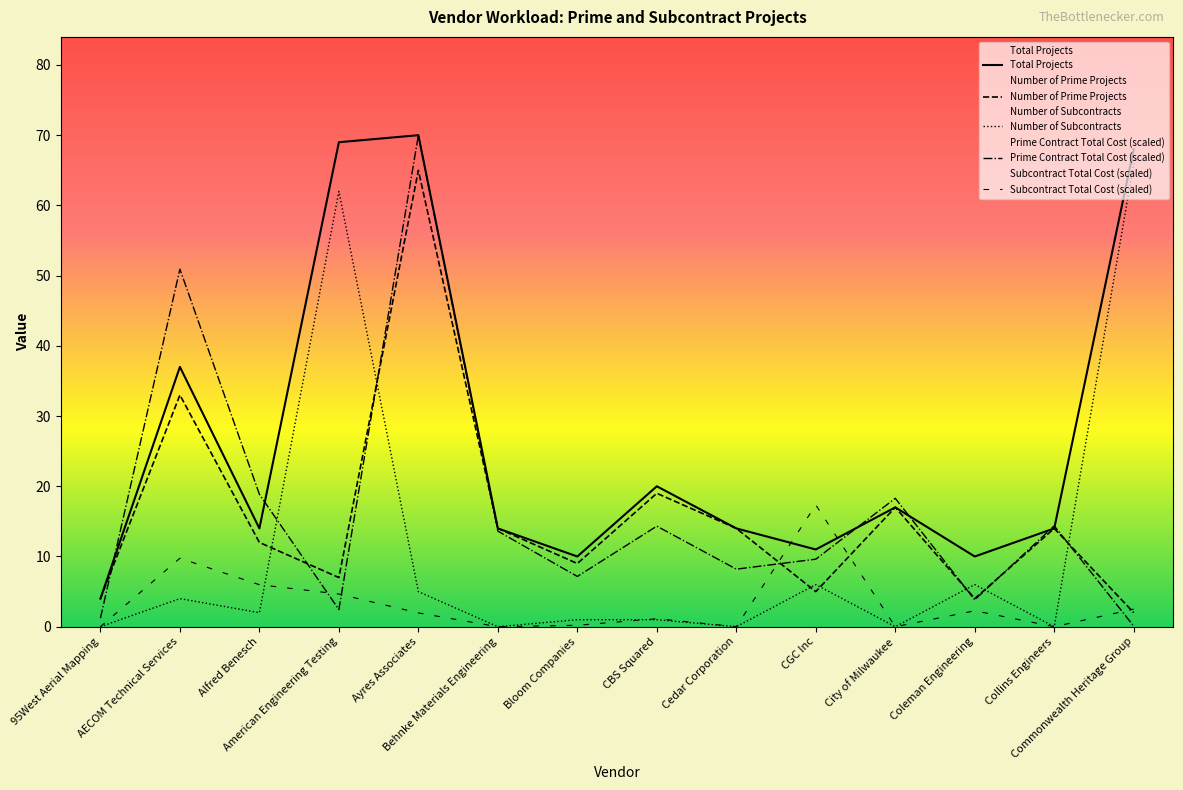

What is the spread (max minus min) of values at City of Milwaukee?

18.3